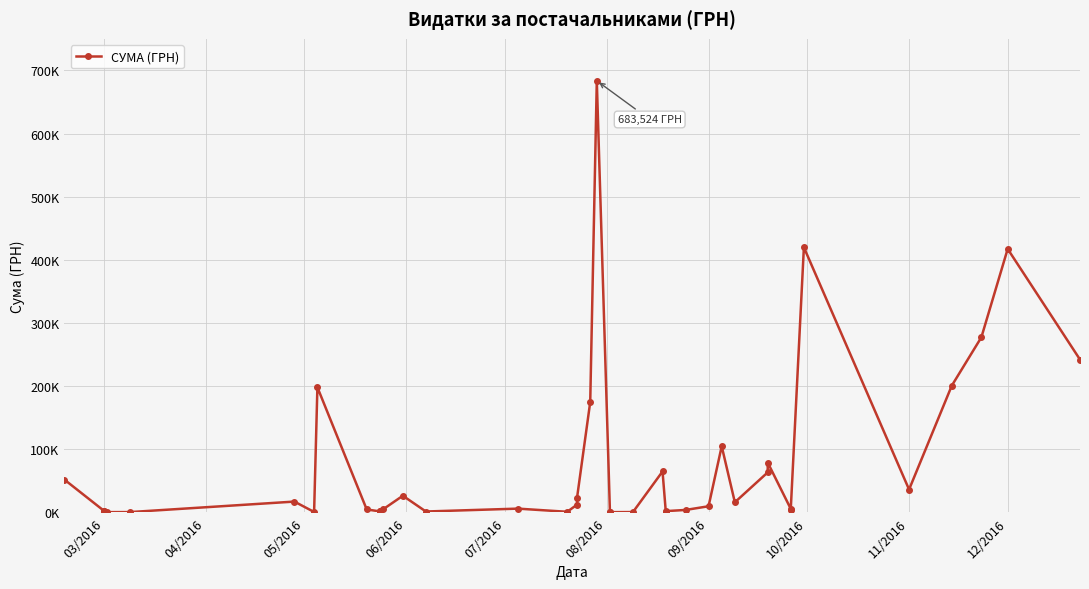

What is the difference between the second highest and minimum values?

419522.3